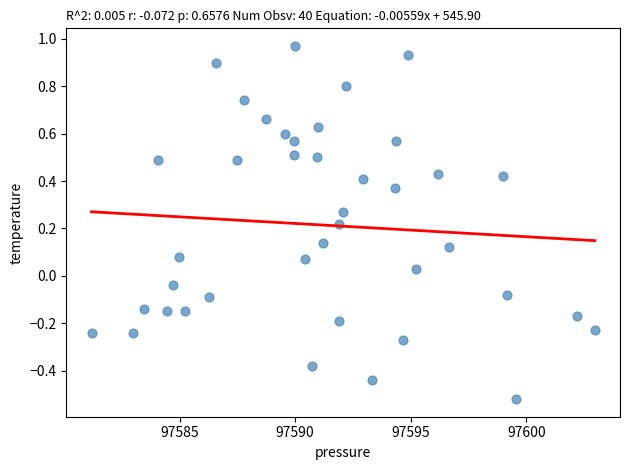

What is the range of X values (max minus min)?

21.8